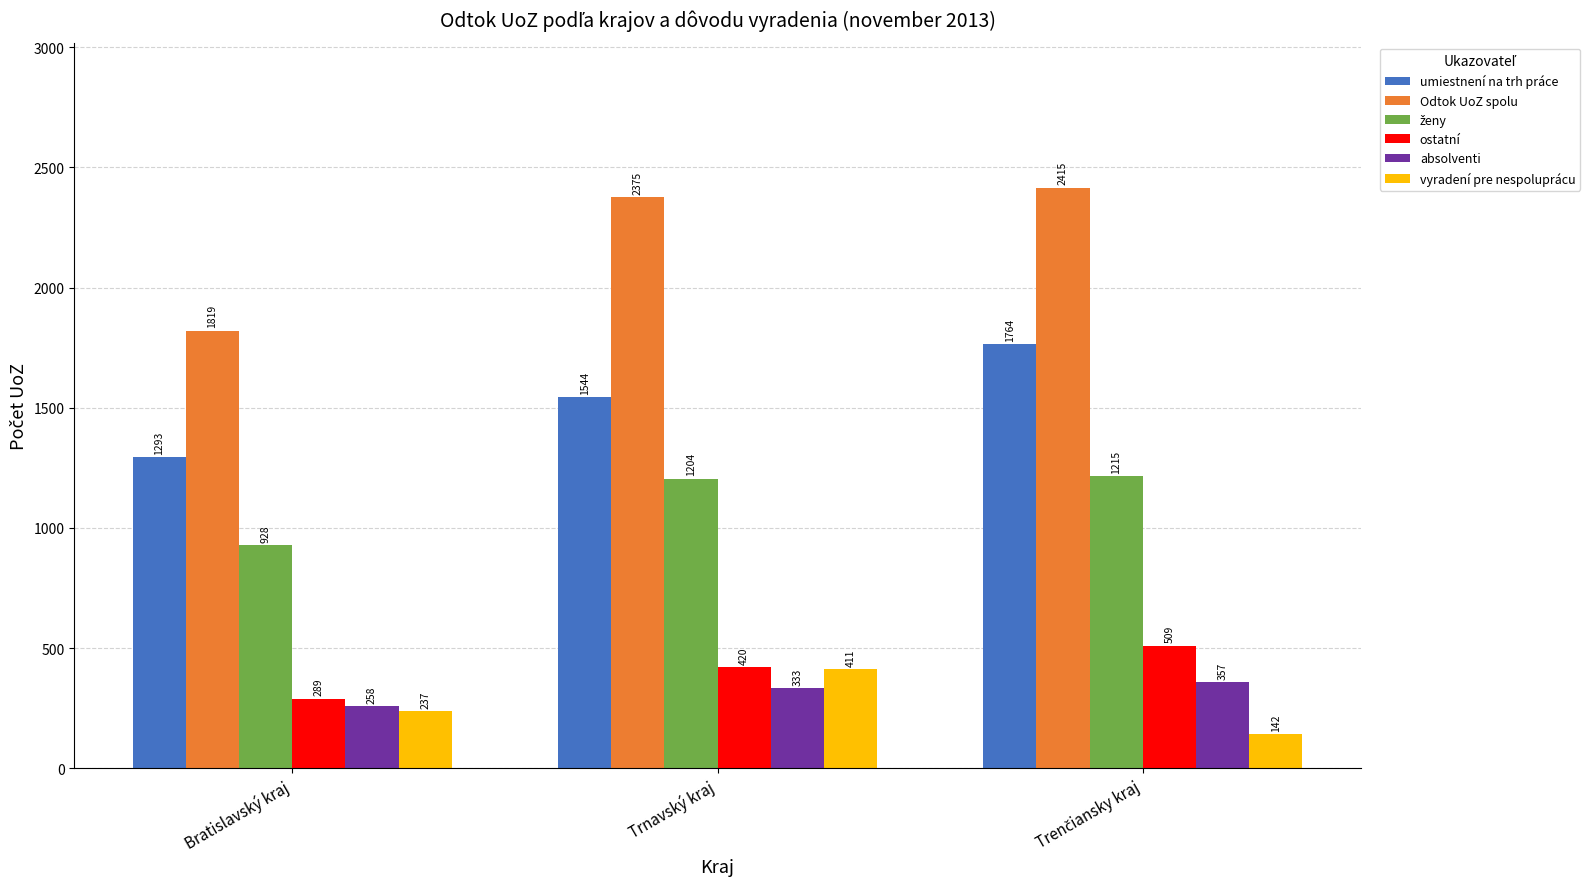

What is the value of the absolventi bar at the 1st from the left?

258